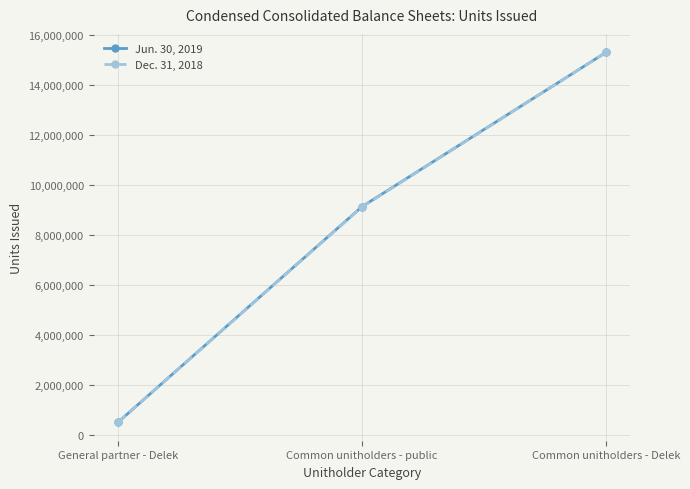

What is the approximate value of Dec. 31, 2018 at General partner - Delek, to the nearest 100?

498000